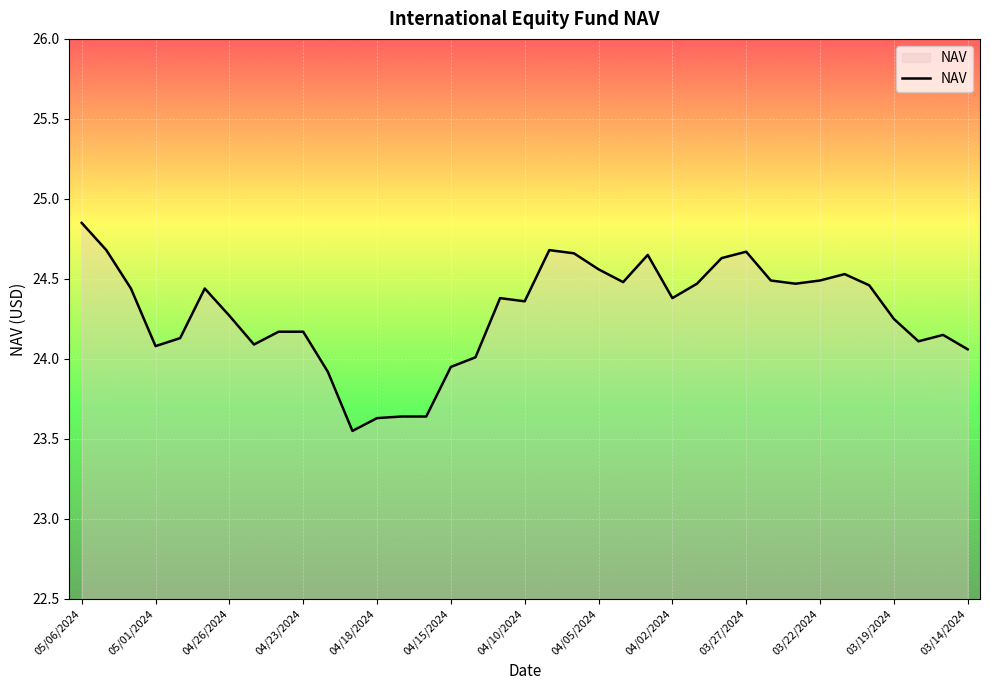

Does the chart display data point markers on the line(s)?

No